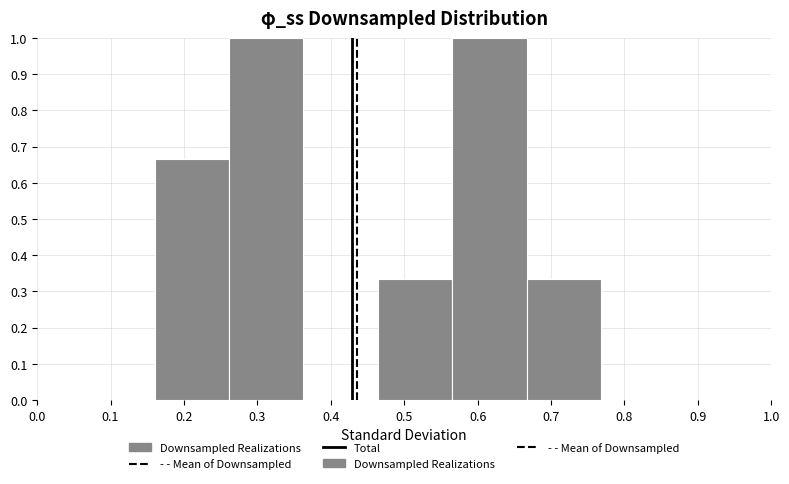

What is the sum of all values?

3.3